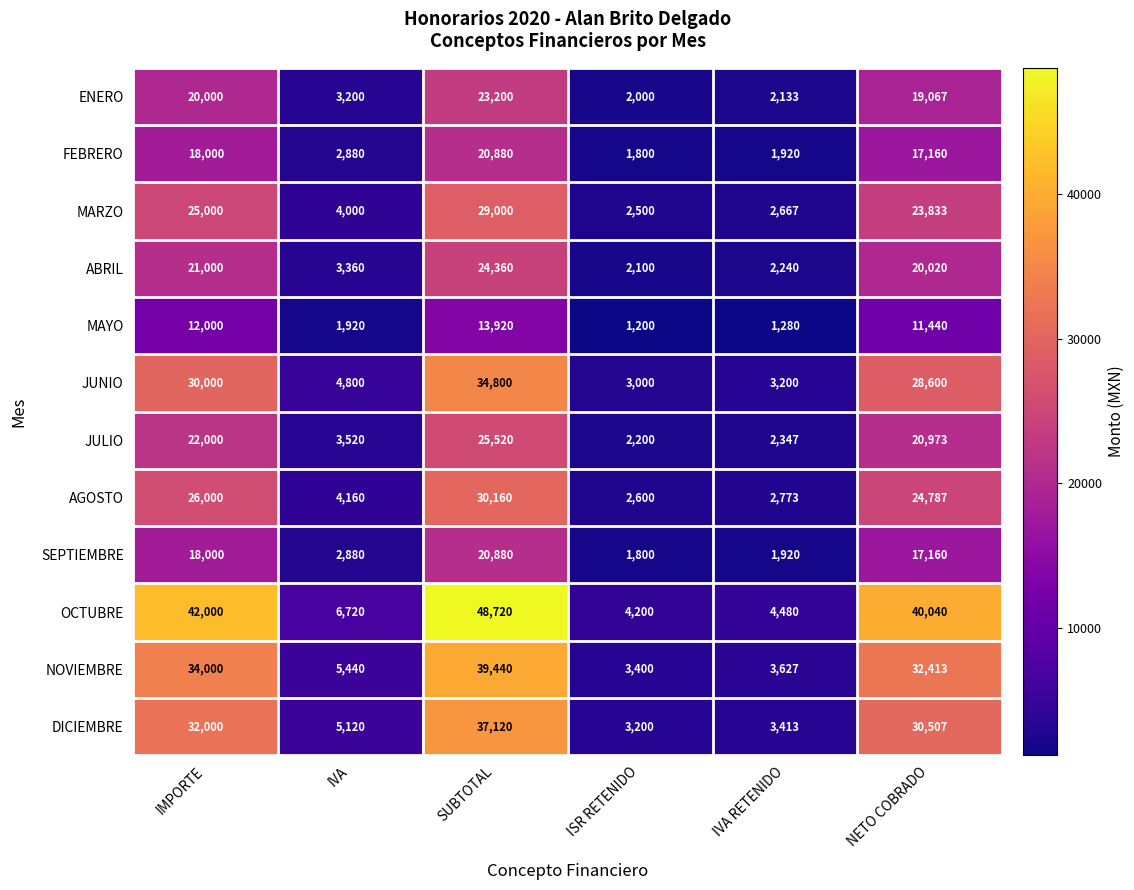

At how many categories does at least one series exceed 30165?

3